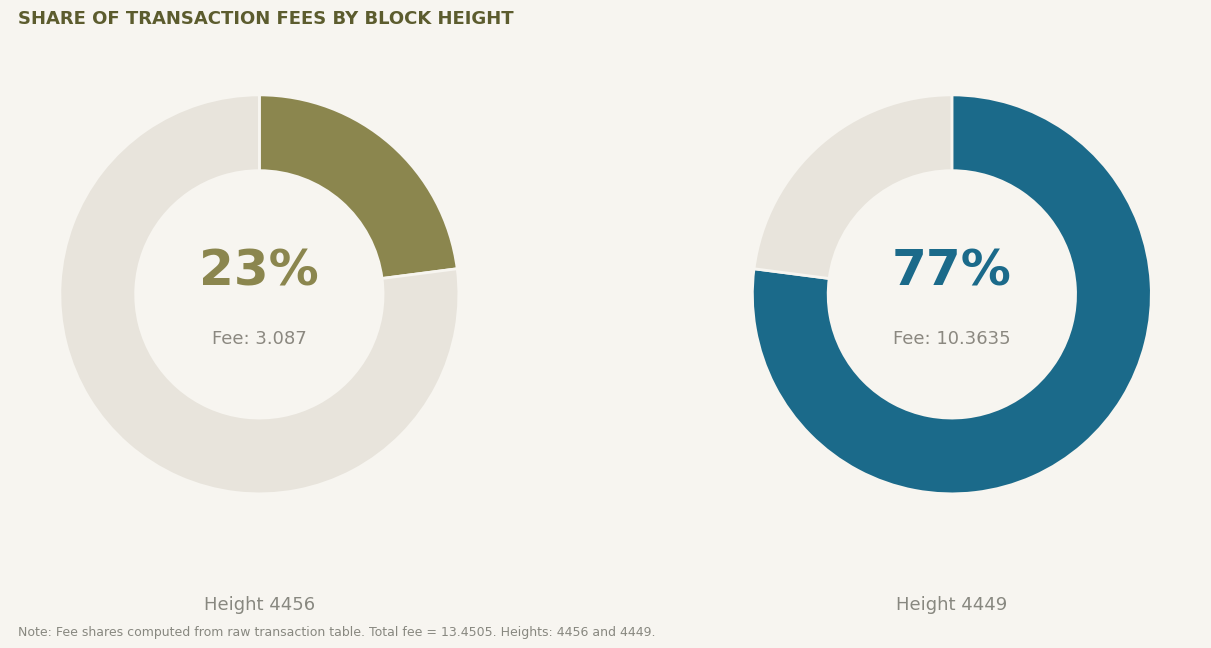

Count the number of slices in the pie.

2